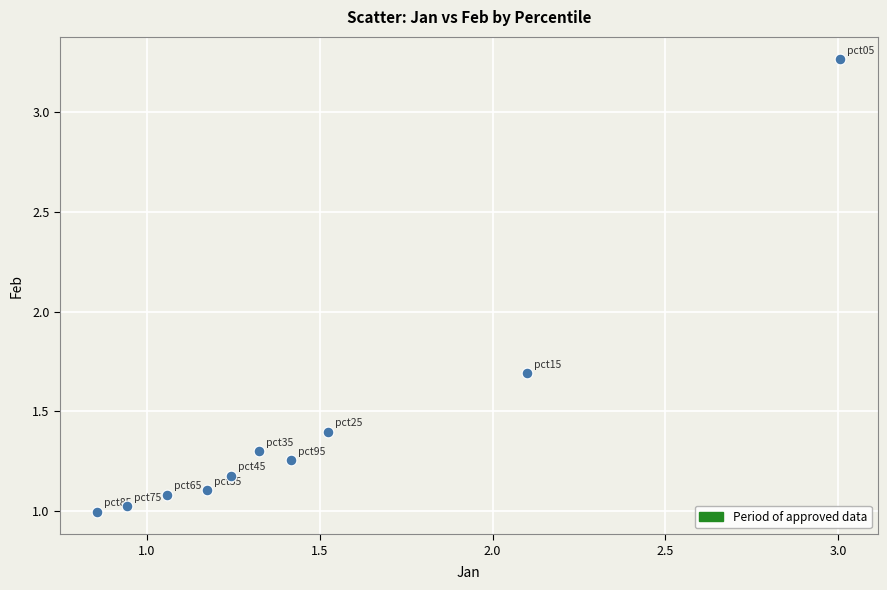

What Y value in the scatter plot is closest to 2?

1.7